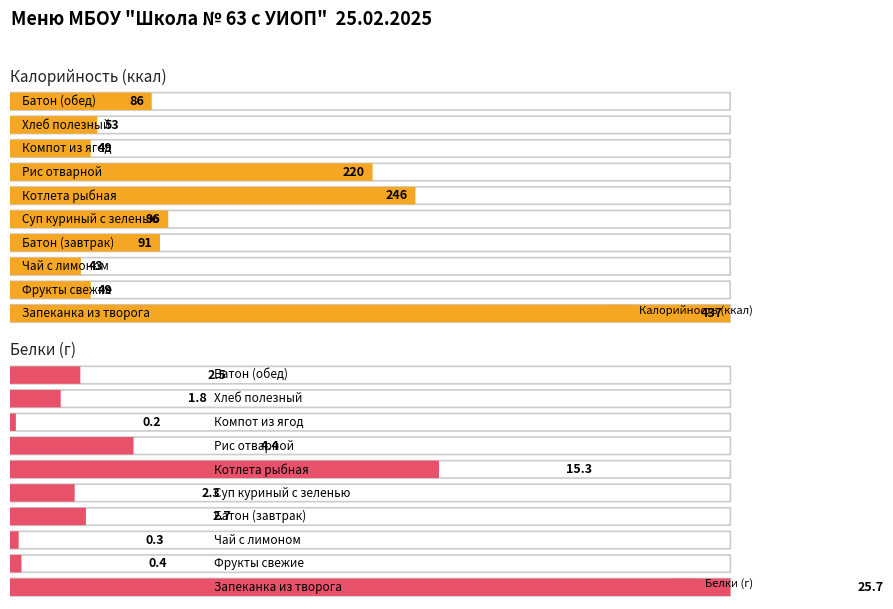

What is the minimum value for Белки?

0.2